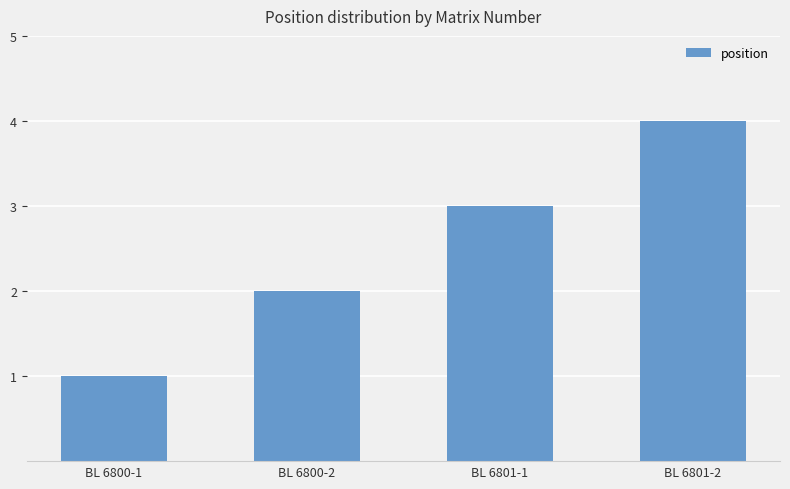

Reading left to right, extract all data points from this chart.

1	2	3	4